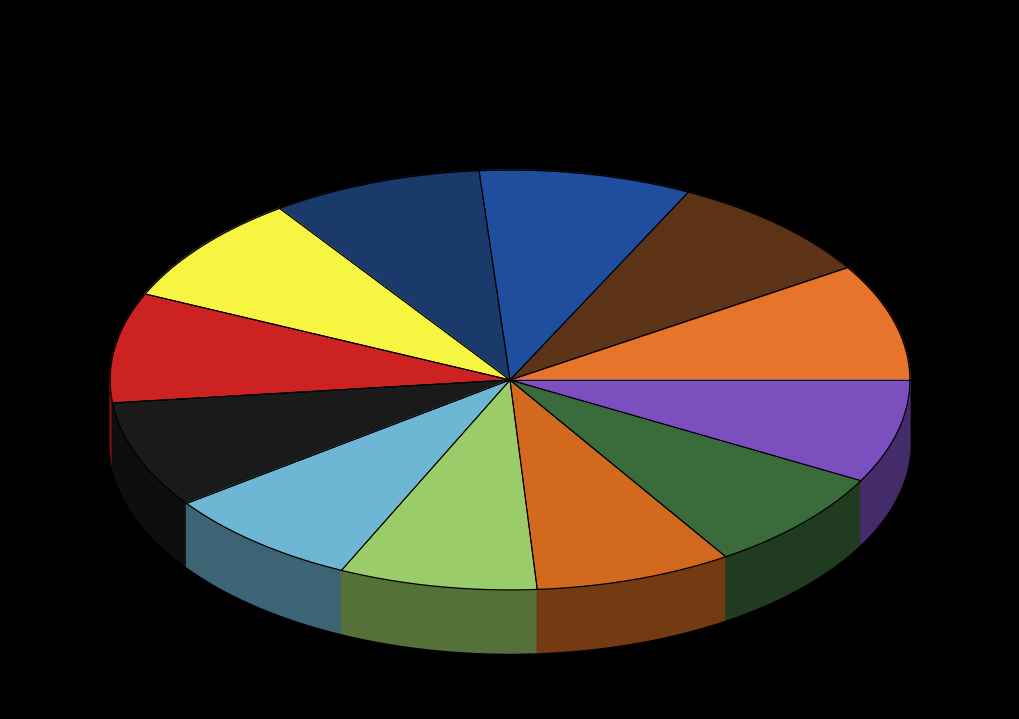

What percentage is NOT represented by Connors Jimmy?

91.9%